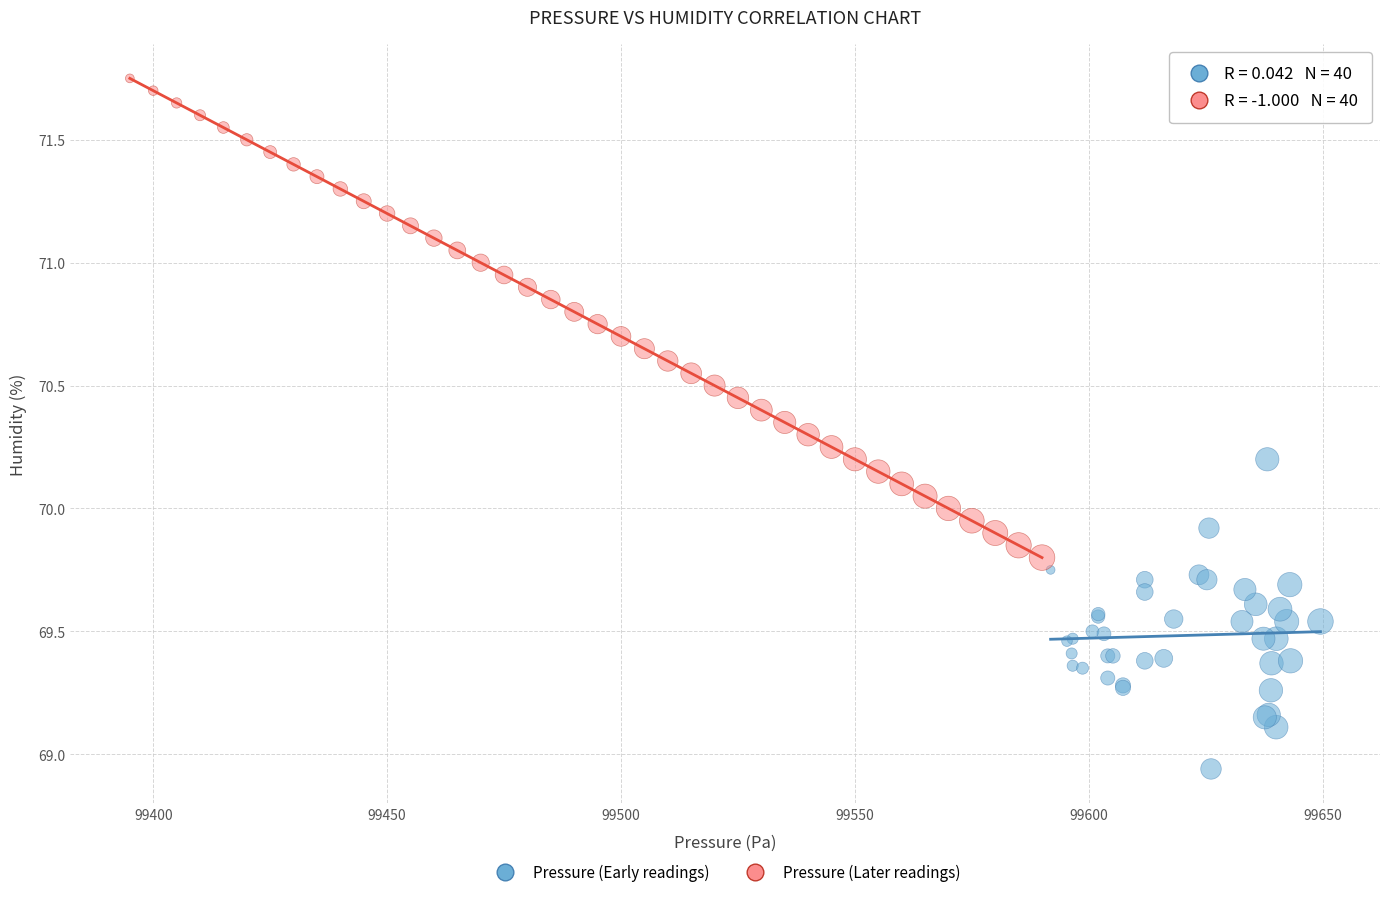

Which series contains the highest Y value?

Pressure (Later readings)